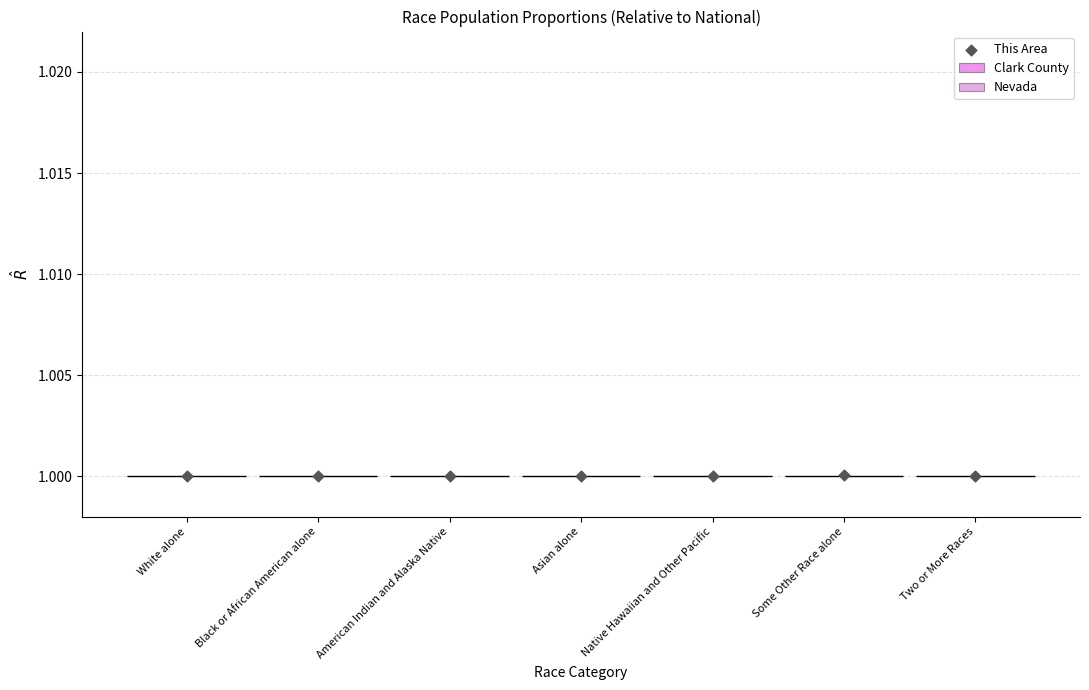

At how many categories does at least one series exceed 0?

7